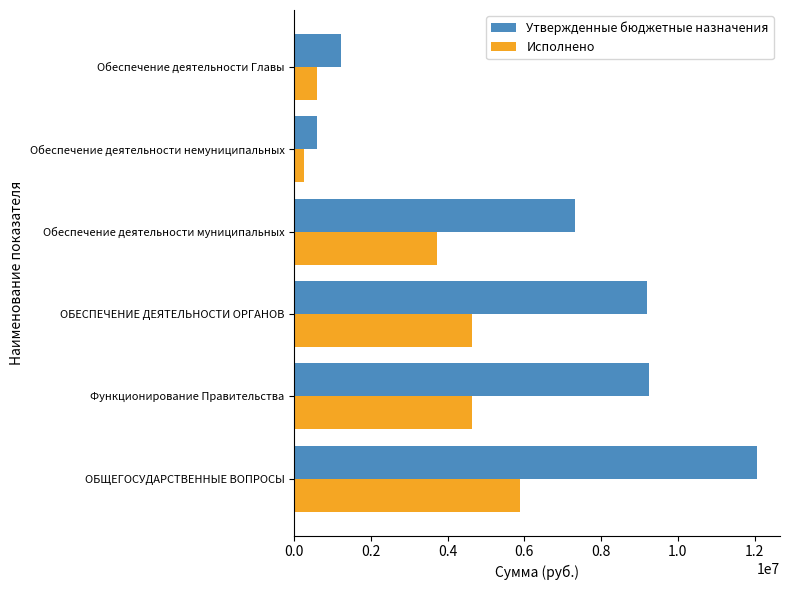

Which series changed the most between ОБЩЕГОСУДАРСТВЕННЫЕ ВОПРОСЫ and Функционирование Правительства?

Утвержденные бюджетные назначения